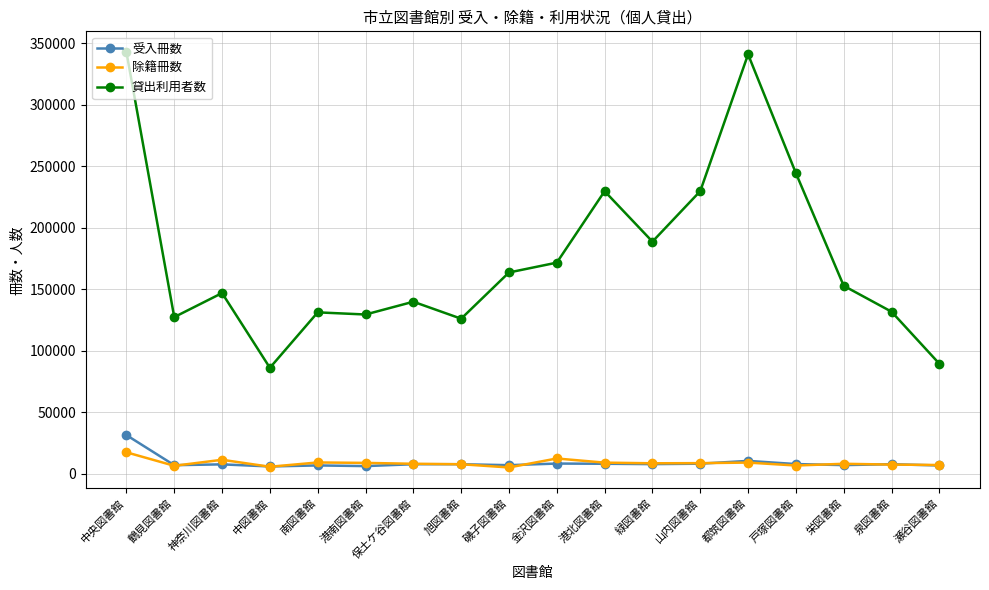

The 受入冊数 series shows 31391 at 中央図書館. True or false?

True